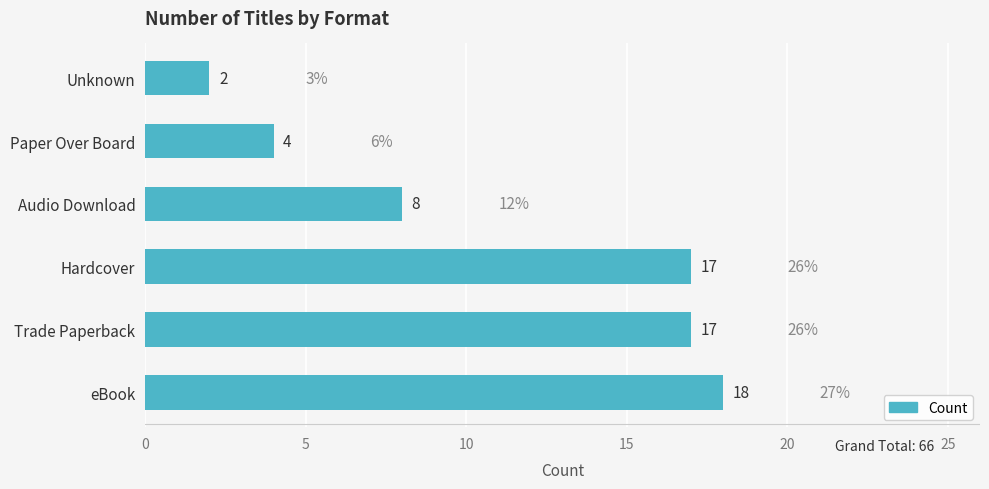

What is the sum of all values?

66